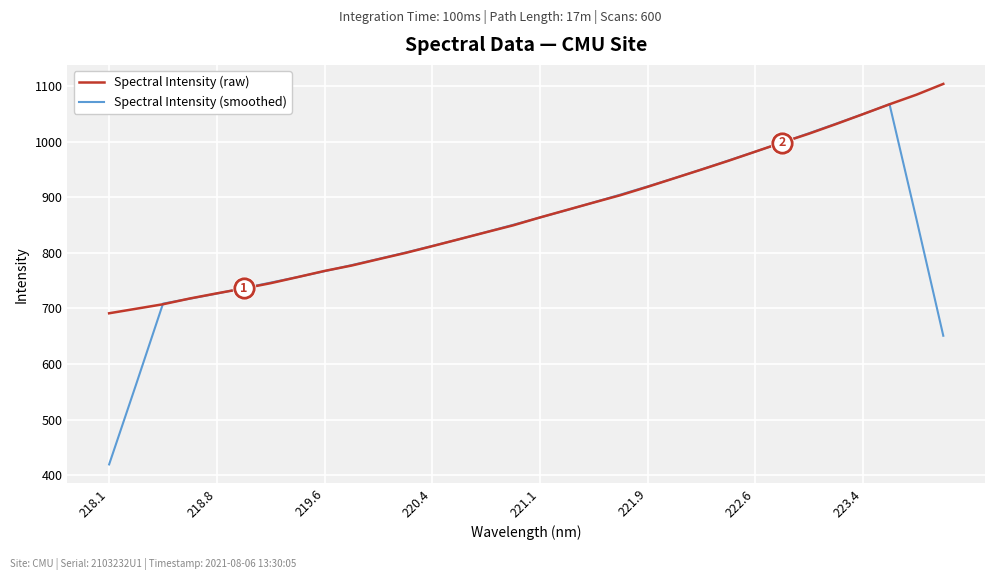

Which series has the largest range (max minus min)?

Spectral Intensity (smoothed)